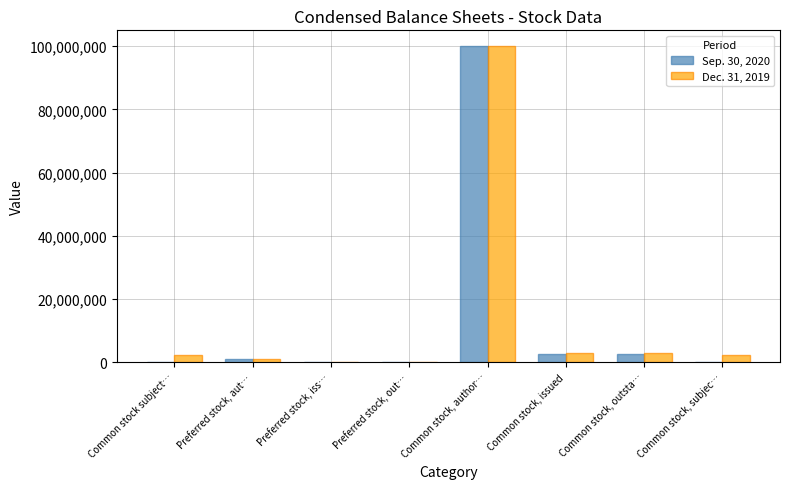

What is the greatest value displayed?

100000000